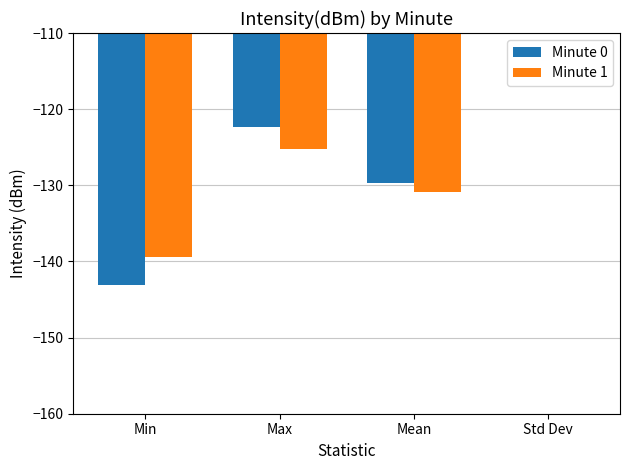

What are all the series names shown in the legend?

Minute 0, Minute 1